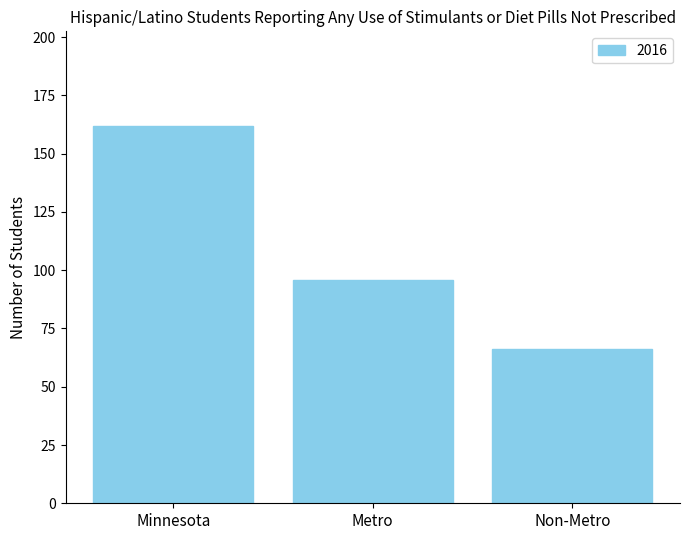

List the labels in order of value, largest first.

Minnesota, Metro, Non-Metro